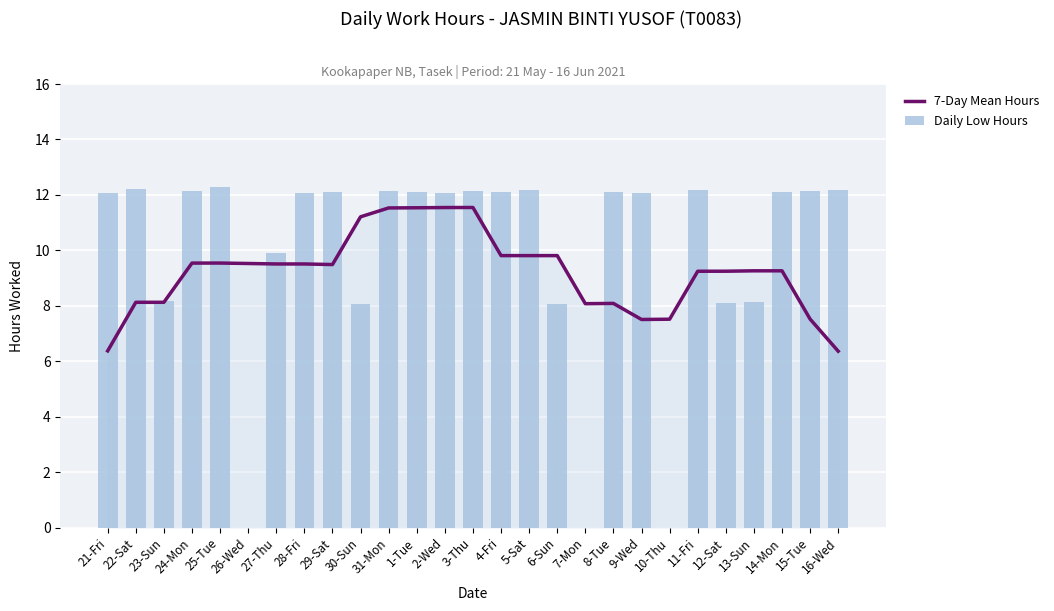

Between 24-Mon and 29-Sat, which series saw the biggest shift?

7-Day Mean Hours